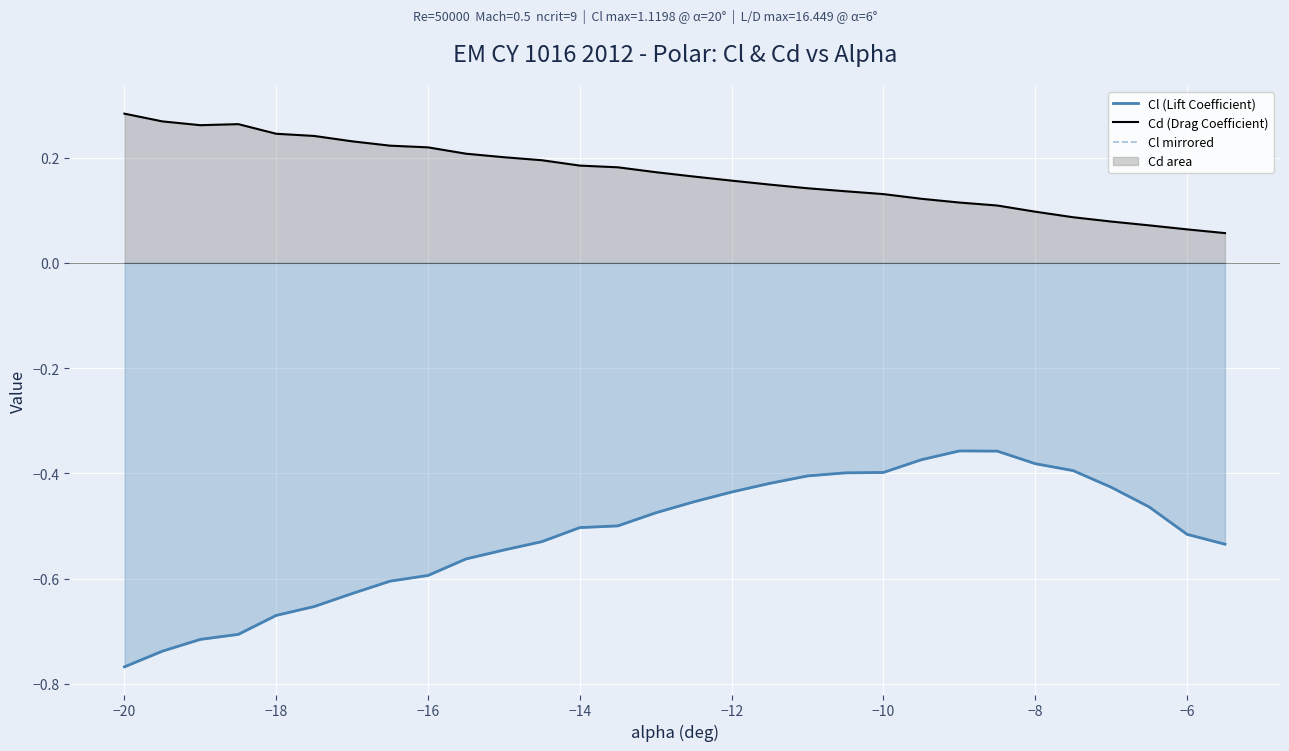

True or false: Cl (Lift Coefficient) and Cd (Drag Coefficient) intersect in this chart.

False